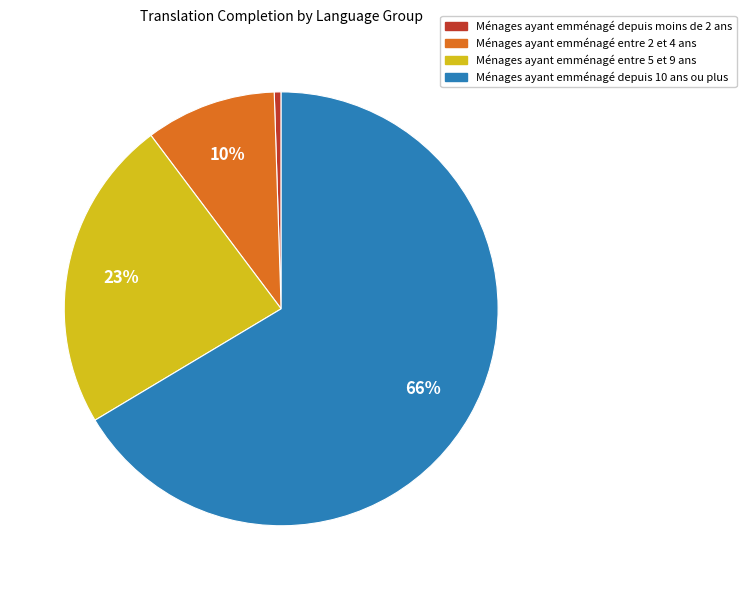

Does any single category account for the majority?

Yes